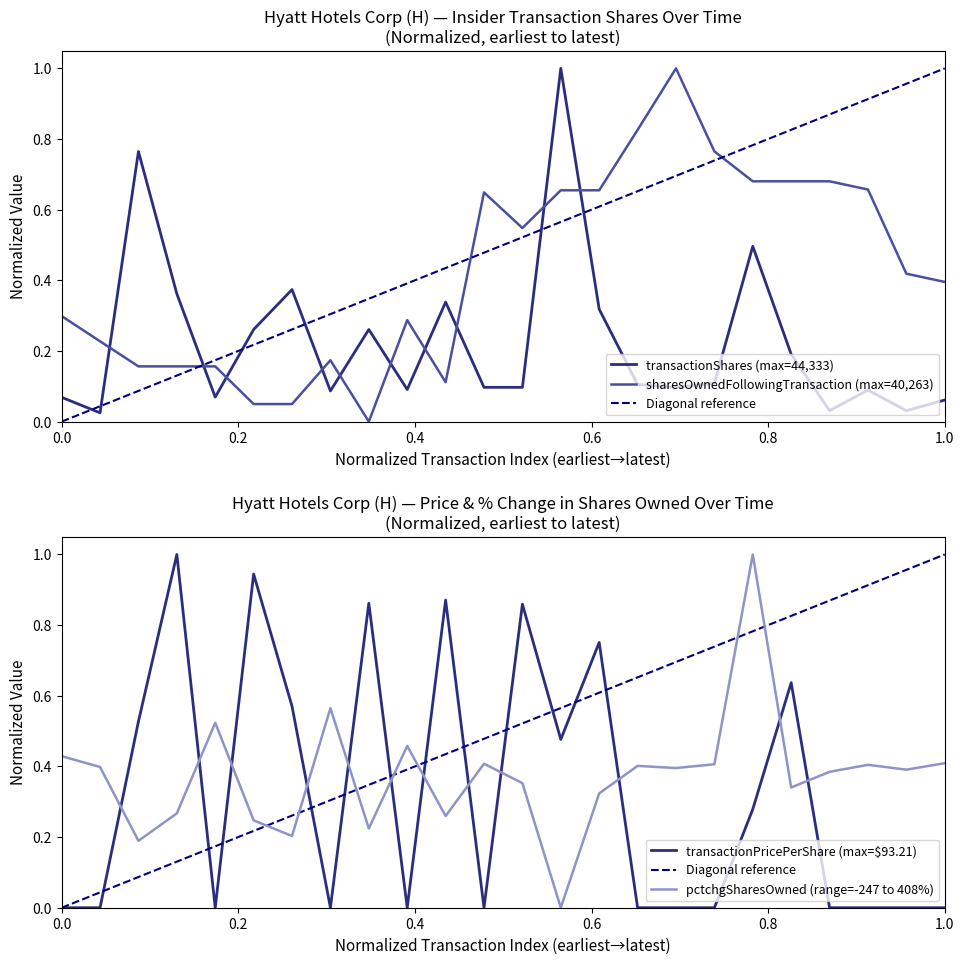

Is it true that transactionPricePerShare (max=$93.21) equals 0.5 at 1.0?

False